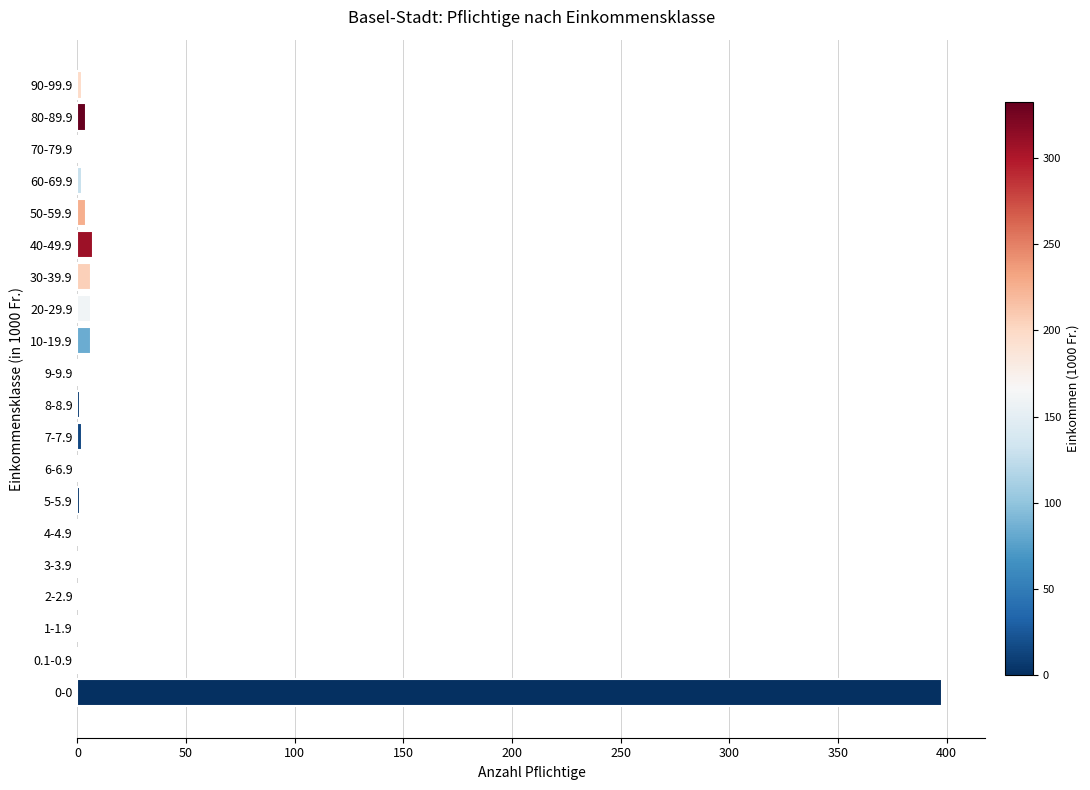

Count the number of data series in this chart.

1